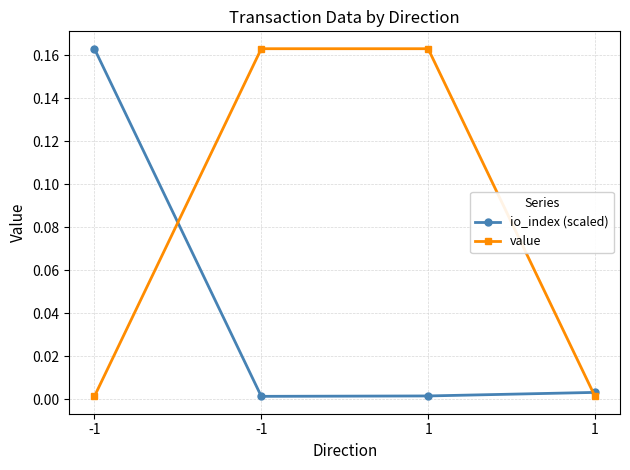

Between -1 and -1, which is larger?

-1